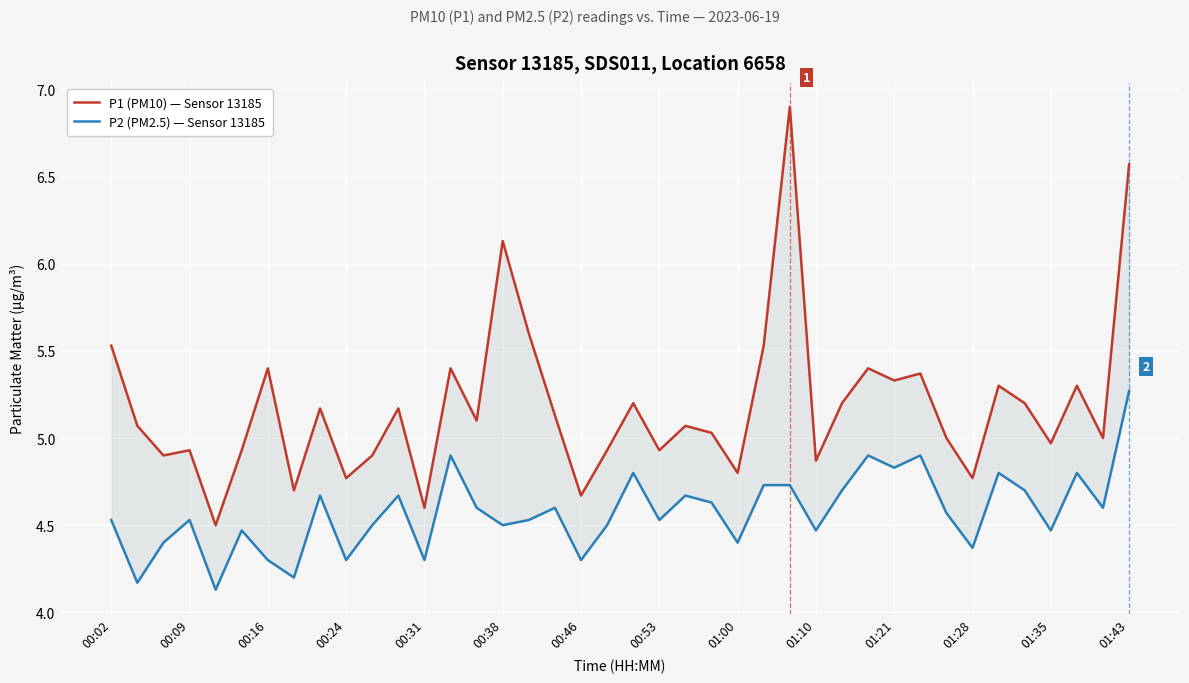

True or false: P1 (PM10) — Sensor 13185 and P2 (PM2.5) — Sensor 13185 cross at least once.

False